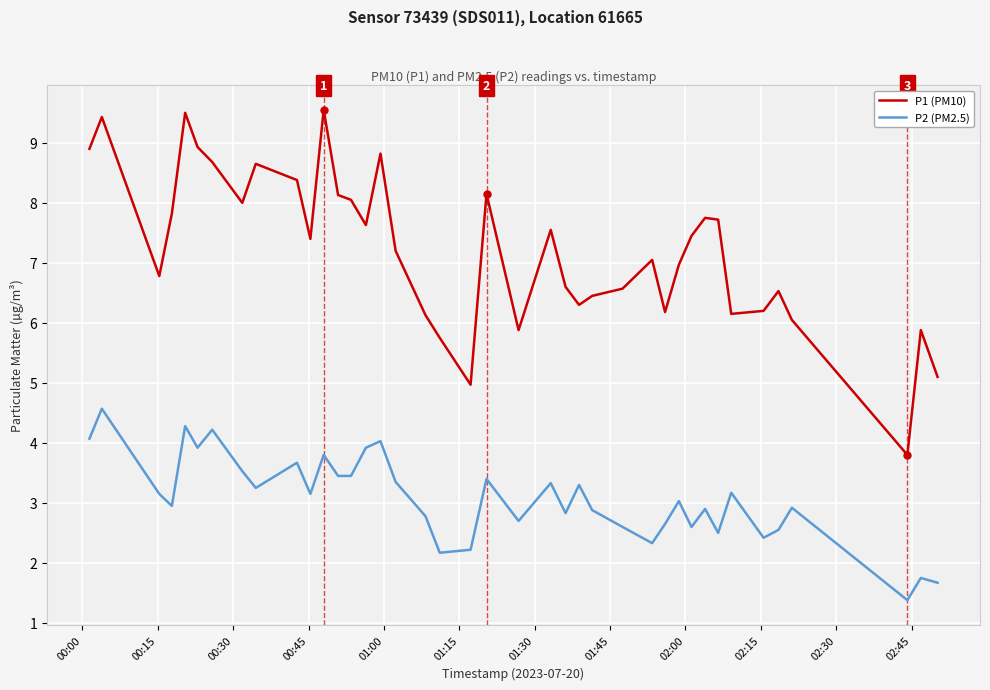

What is the greatest value displayed?

9.6